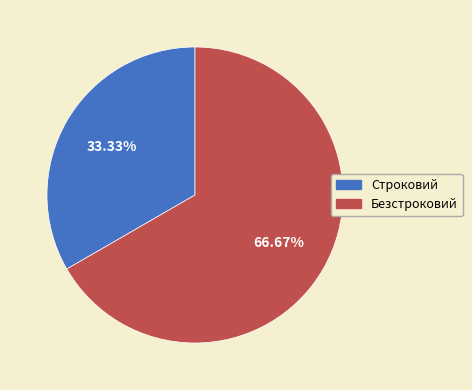

What is the majority slice?

Безстроковий